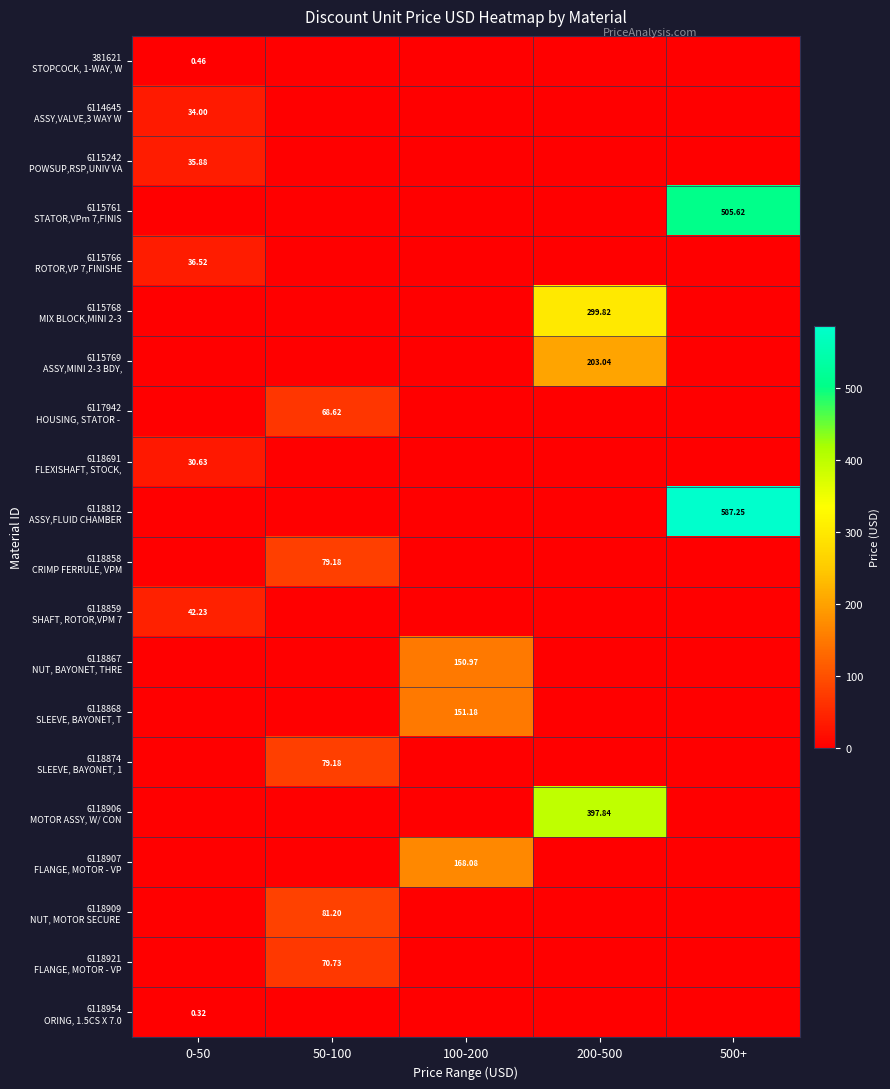

What is the highest value of the 381621 STOPCOCK, 1-WAY, W series?

0.5